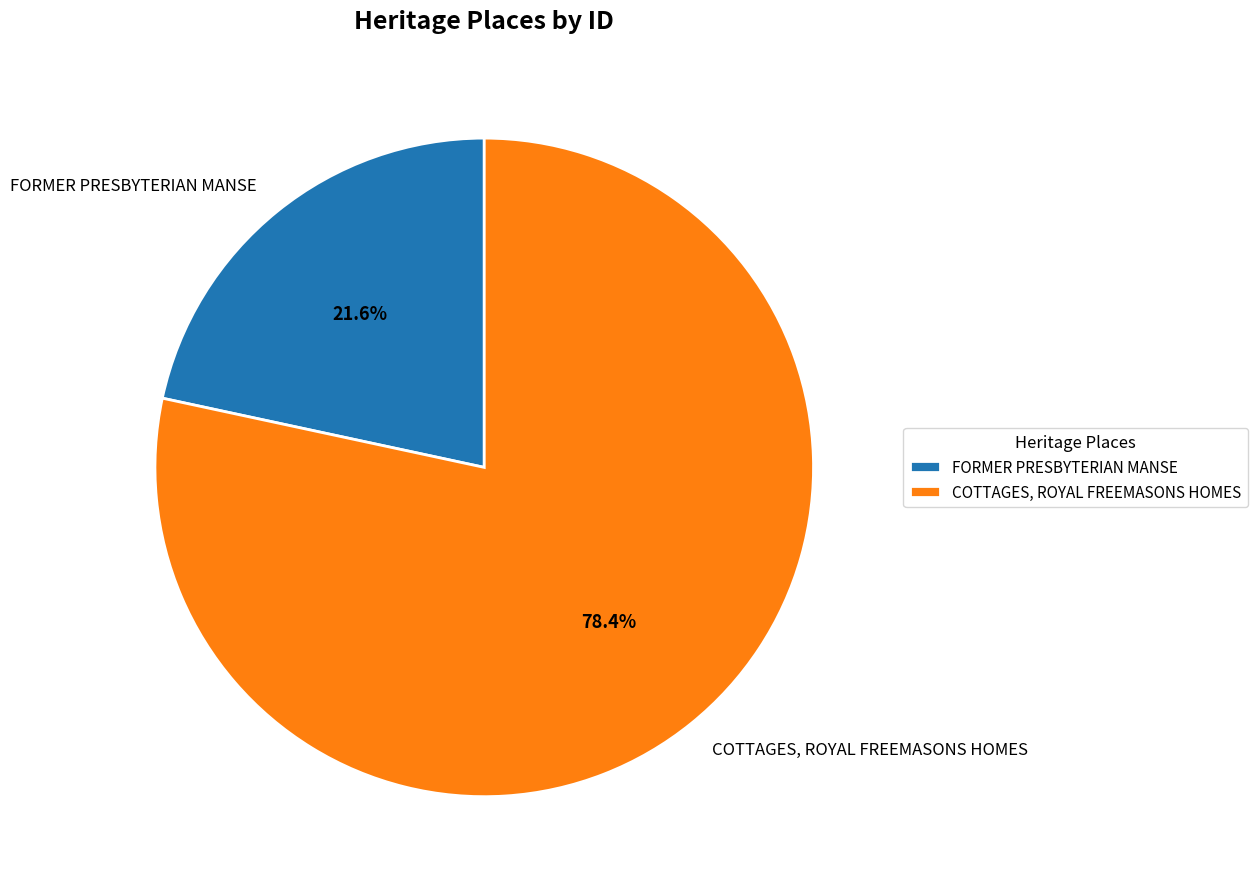

True or false: COTTAGES, ROYAL FREEMASONS HOMES accounts for 78% of the total.

True